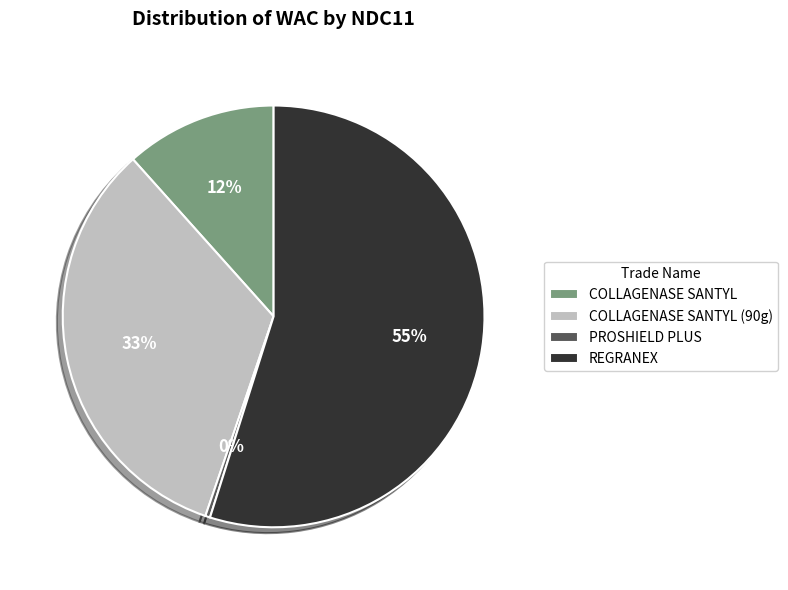

What is the ratio of the value at COLLAGENASE SANTYL (90g) to the value at PROSHIELD PLUS?

90.8